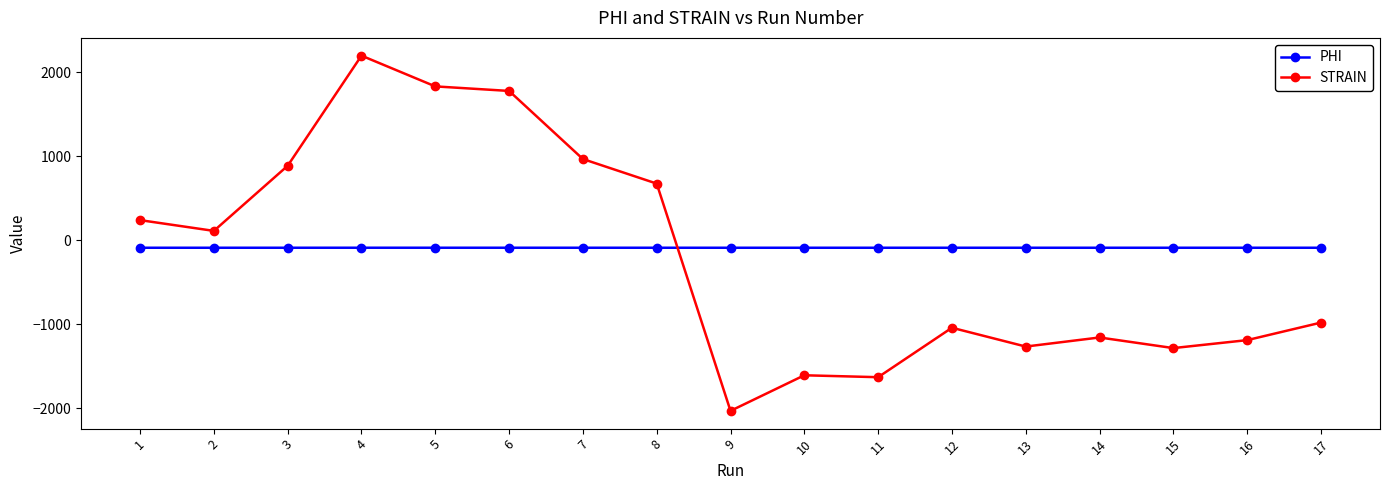

Between 2 and 9, which series saw the biggest shift?

STRAIN